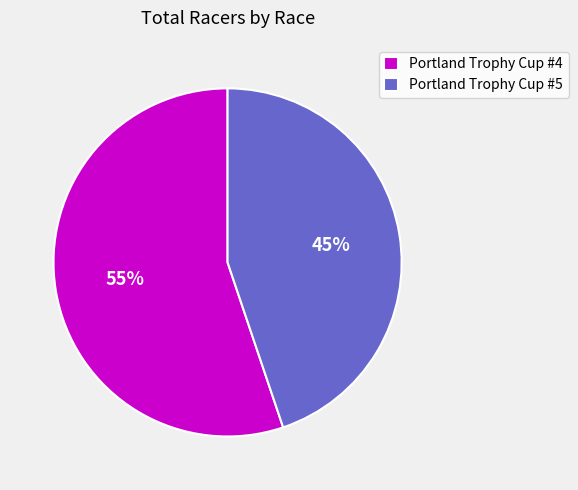

Combined, do Portland Trophy Cup #5 and Portland Trophy Cup #4 account for over 50%?

Yes